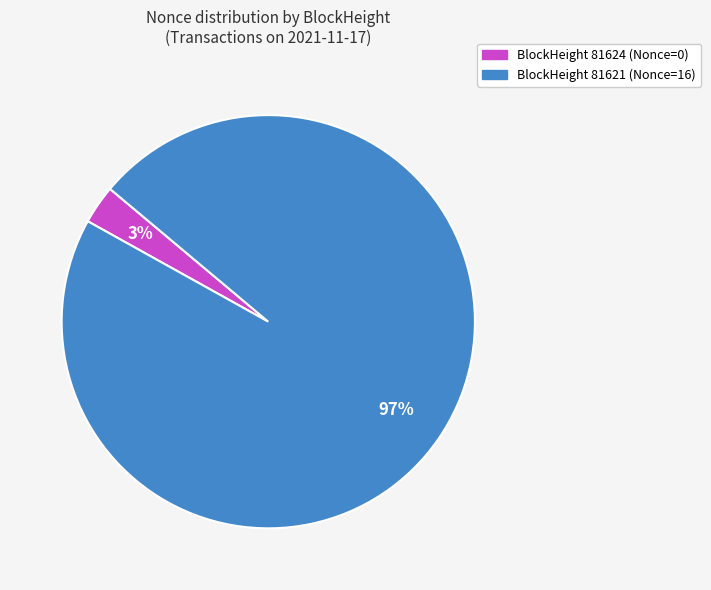

How many segments does this pie chart have?

2